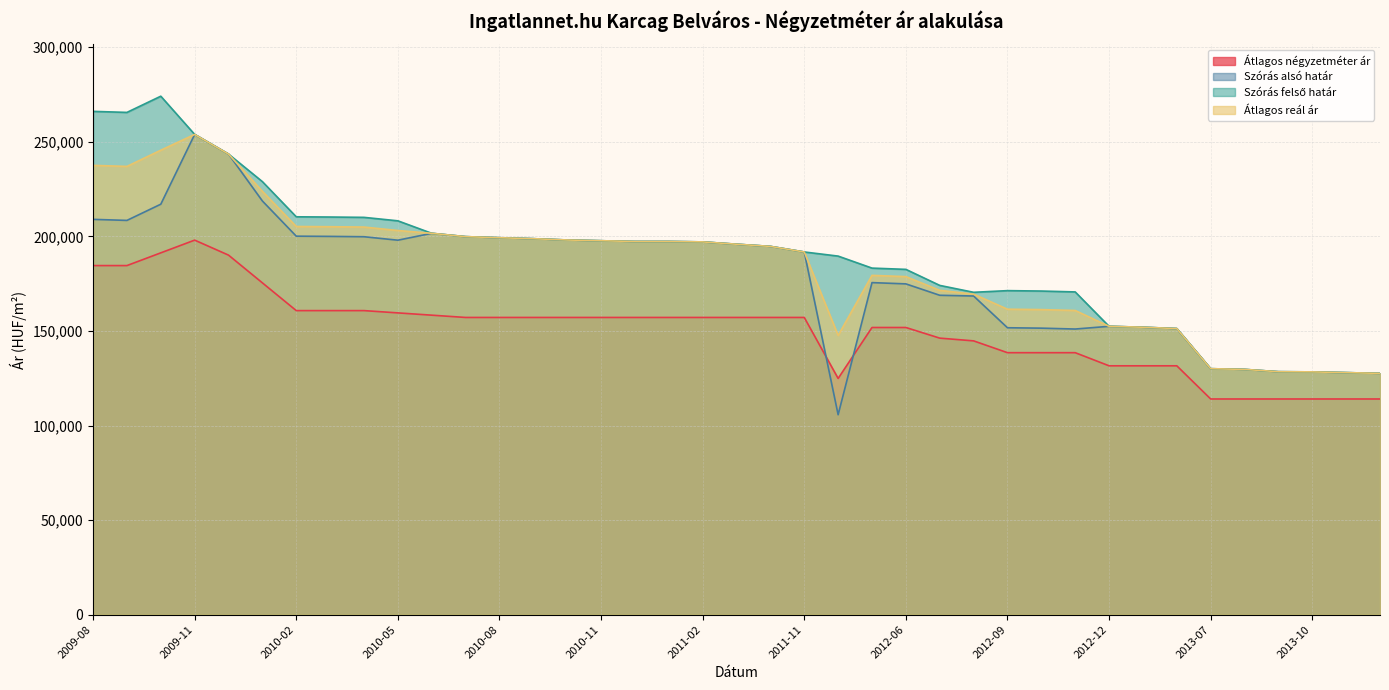

True or false: Átlagos reál ár has more than 2 points higher than both neighbors.

False